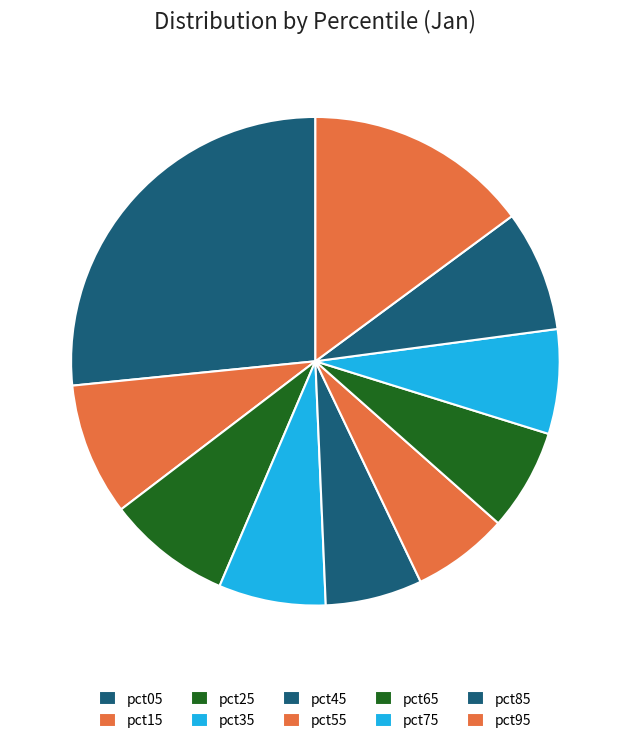

Combined, do pct75 and pct15 account for over 50%?

No